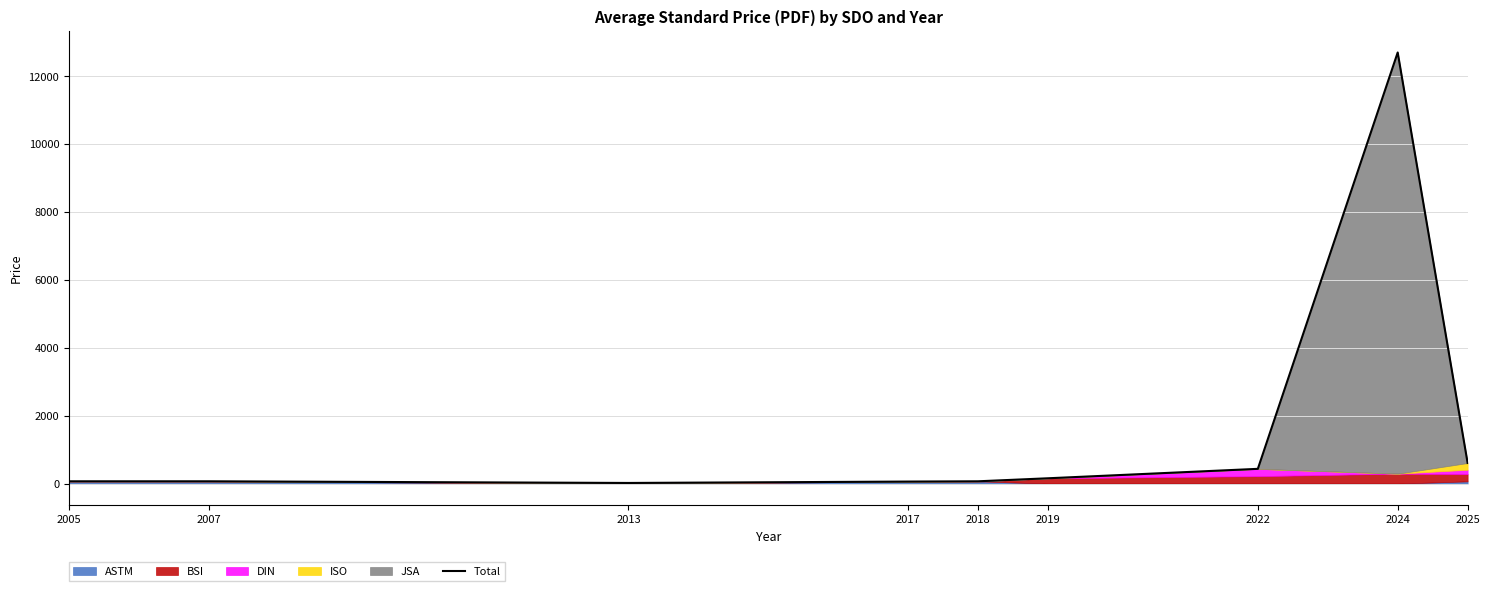

Is it true that the value at 2022 is 689.4?

False